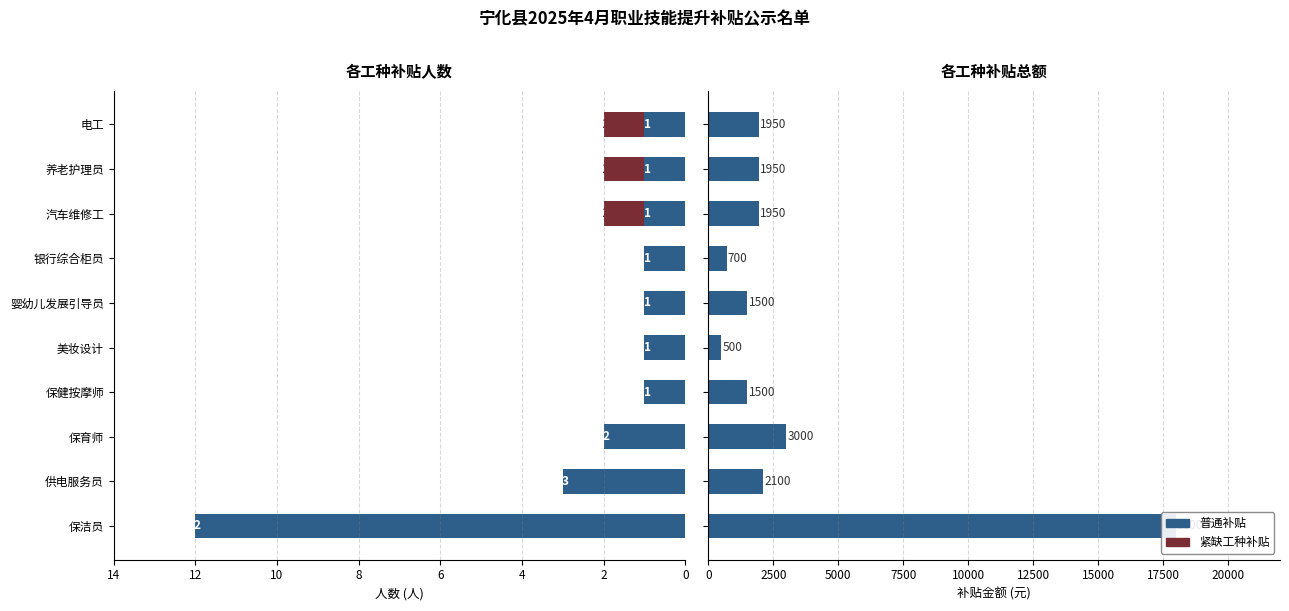

How many positive values does the 紧缺工种补贴 series have?

3